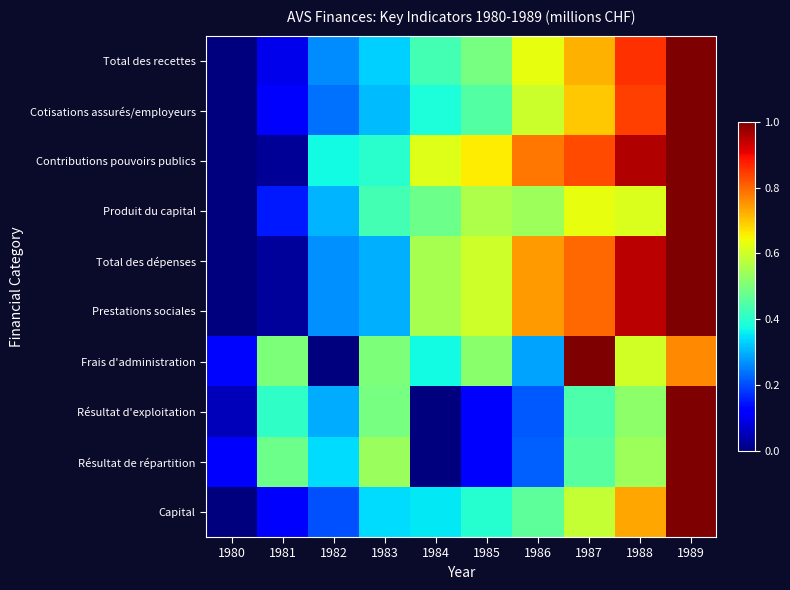

How many data points does each series have?

10